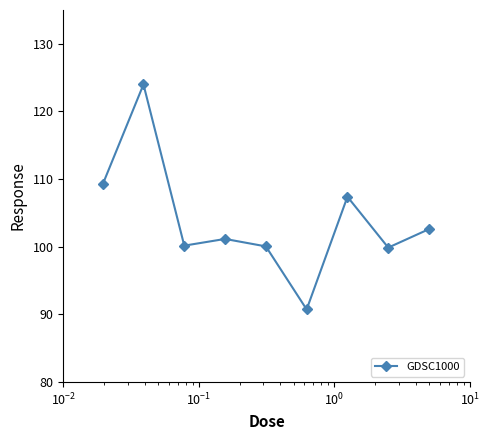

True or false: the data has more than 1 interior local peaks.

True